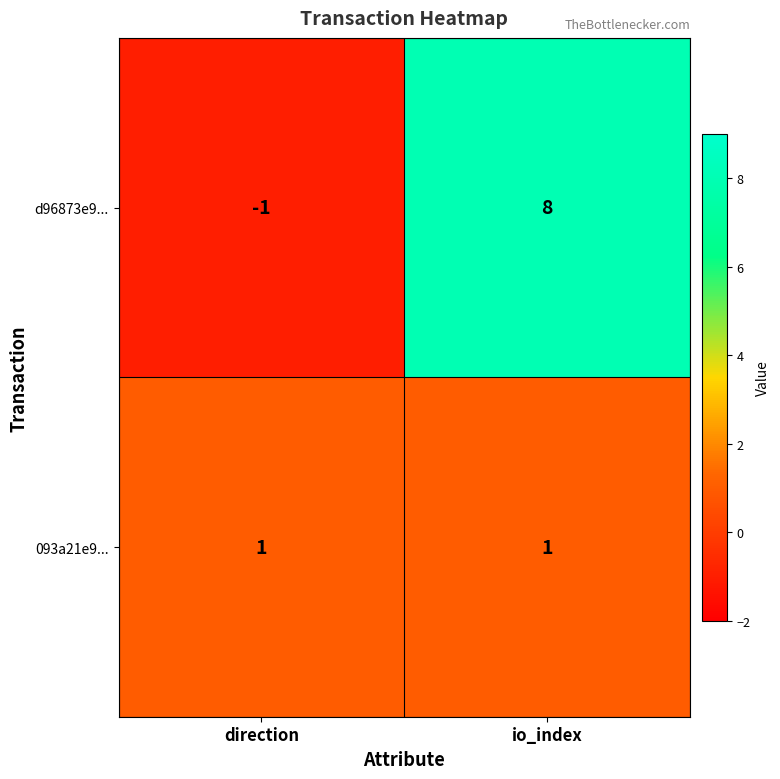

Reading left to right, extract all data points from this chart.

d96873e9...: -1	8
093a21e9...: 1	1